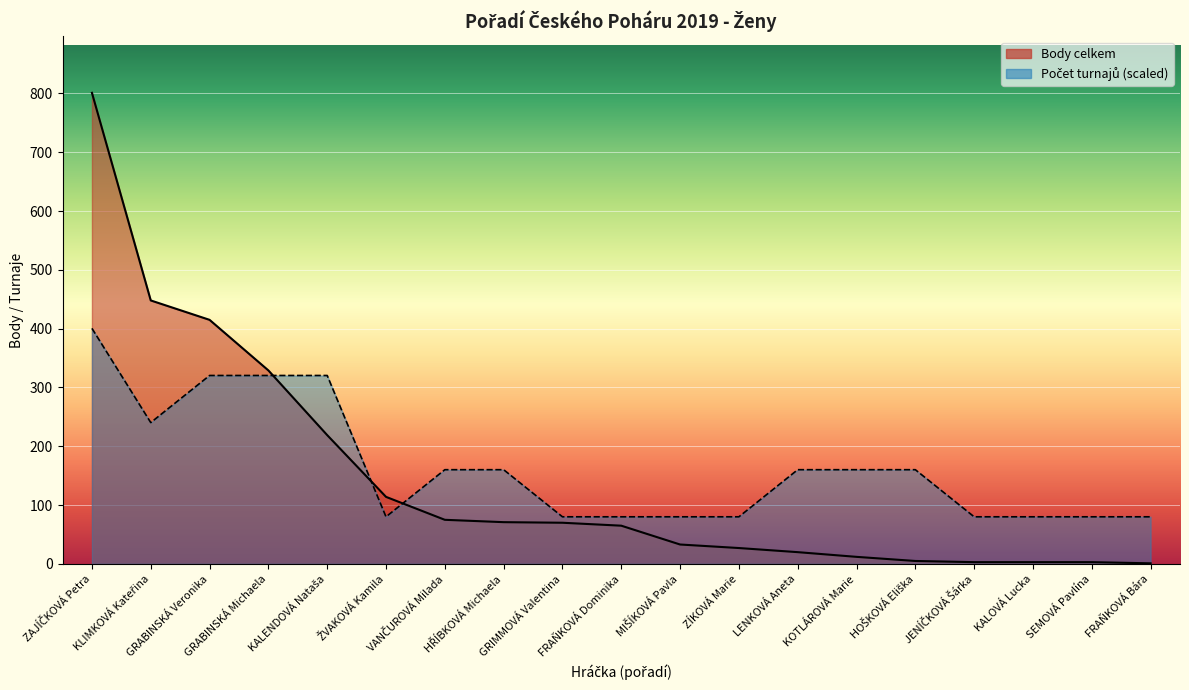

True or false: Počet turnajů and Body celkem cross at least once.

True